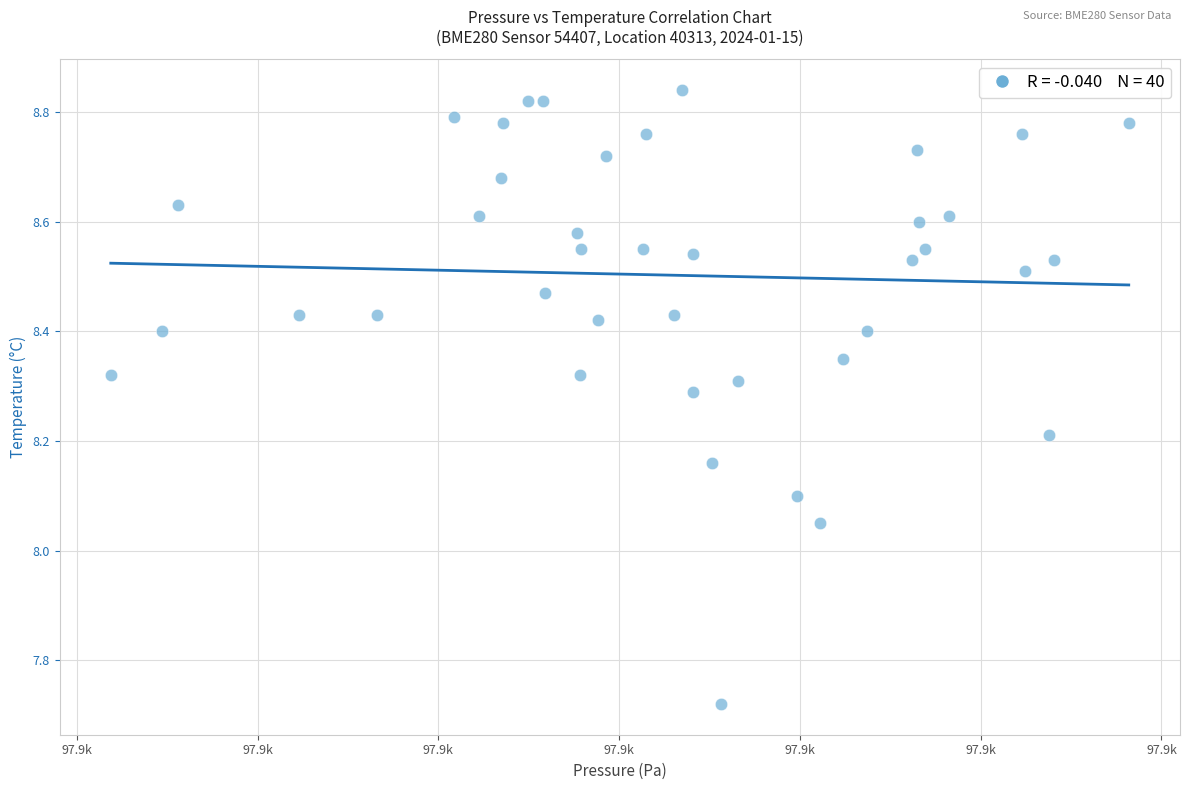

What is the range of Y values (max minus min)?

1.1